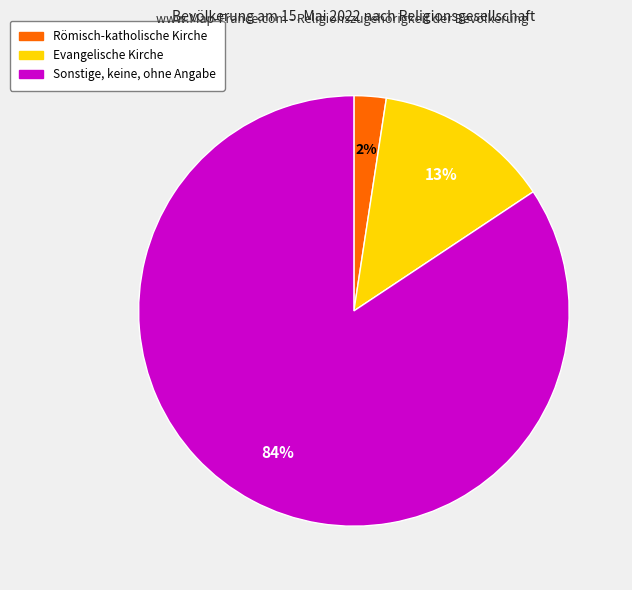

Is it true that Sonstige, keine, ohne Angabe is 91% of the pie?

False